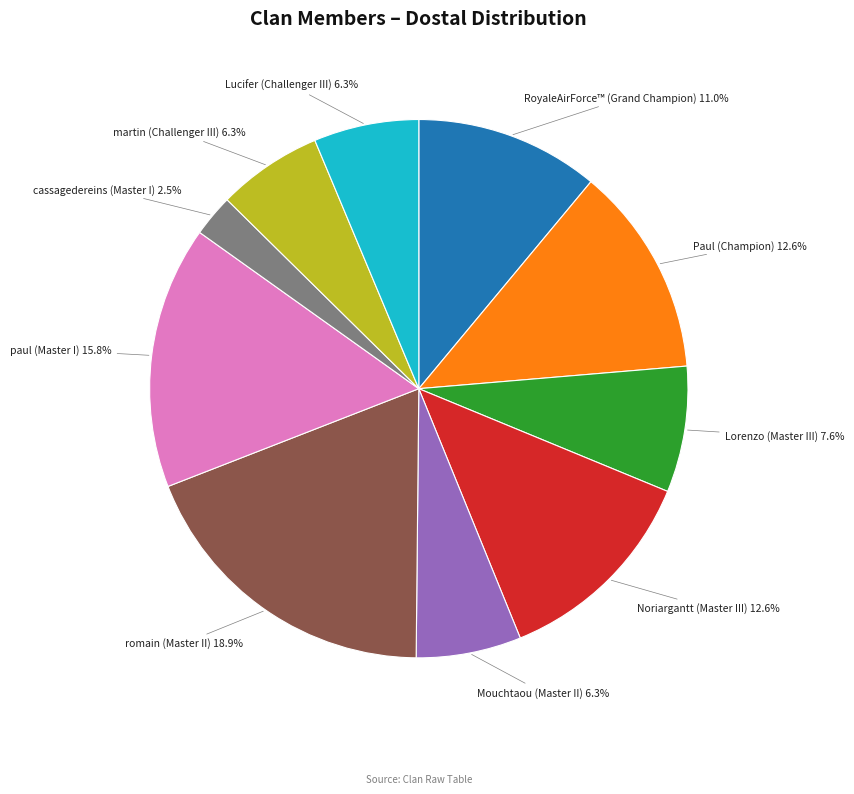

To the nearest percent, what is the average slice percentage?

10%